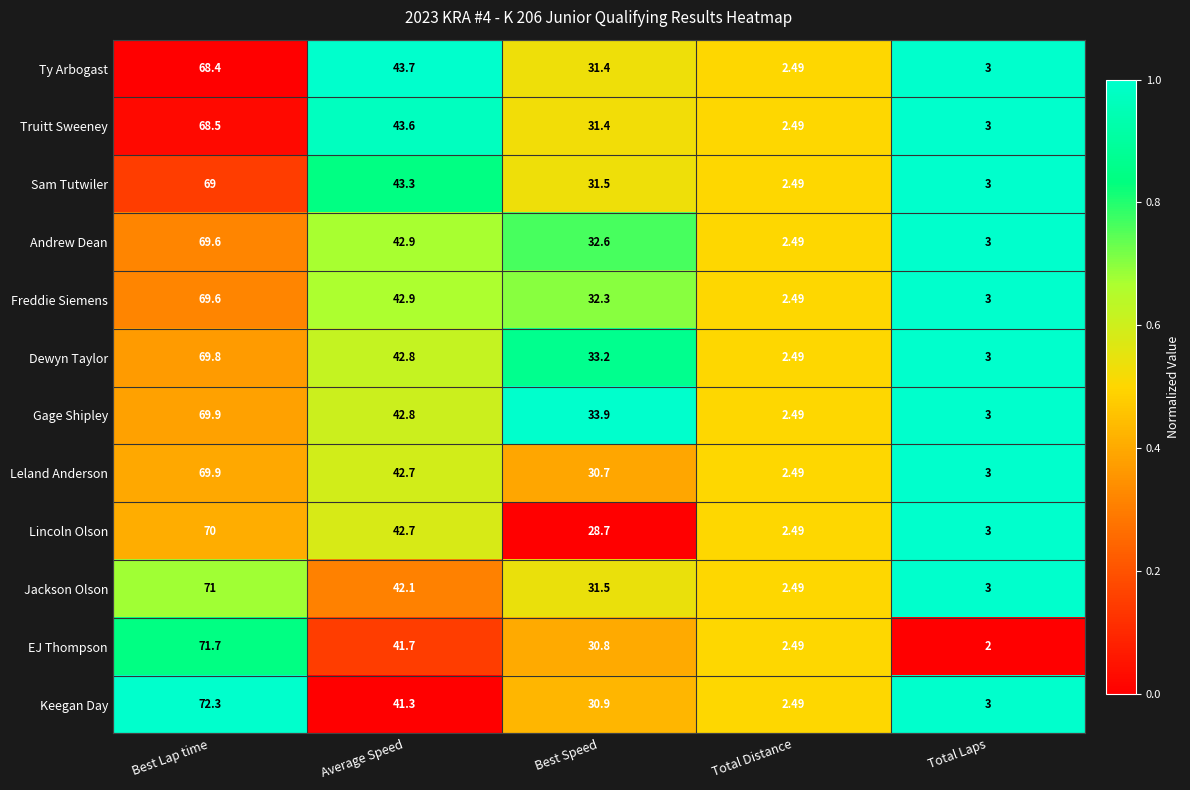

Which label corresponds to the largest value in the chart?

Best Lap time